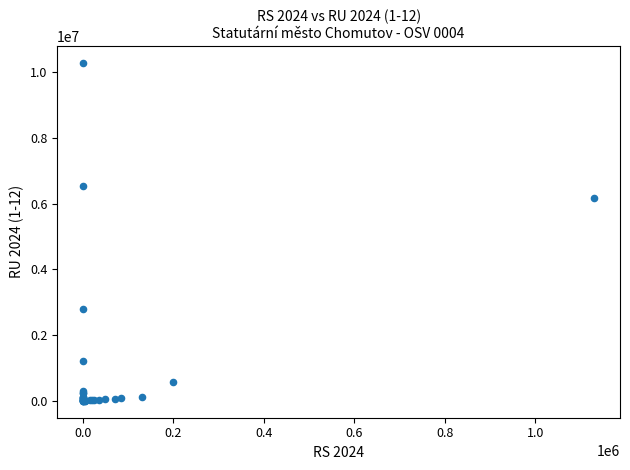

What Y value in the scatter plot is closest to 5137650?

6168900